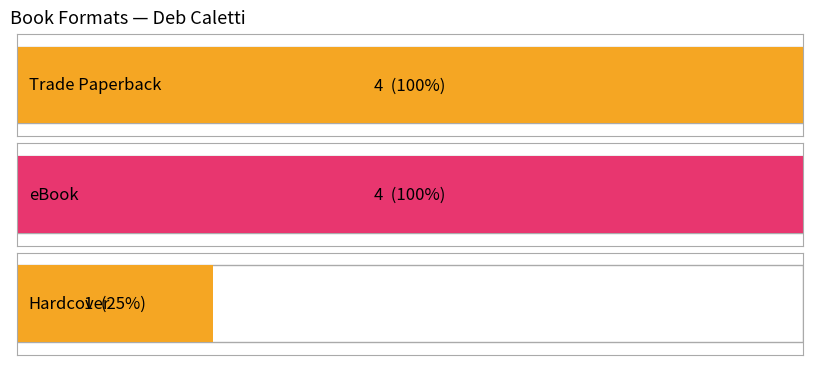

What is the average value?

3